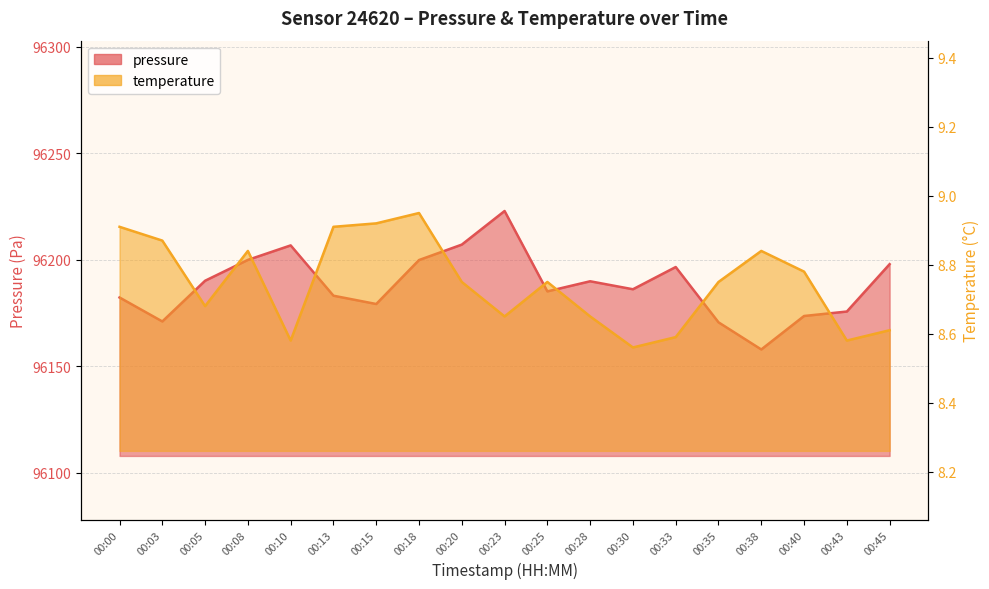

The value of pressure at 00:40 is 96173.5. True or false?

True